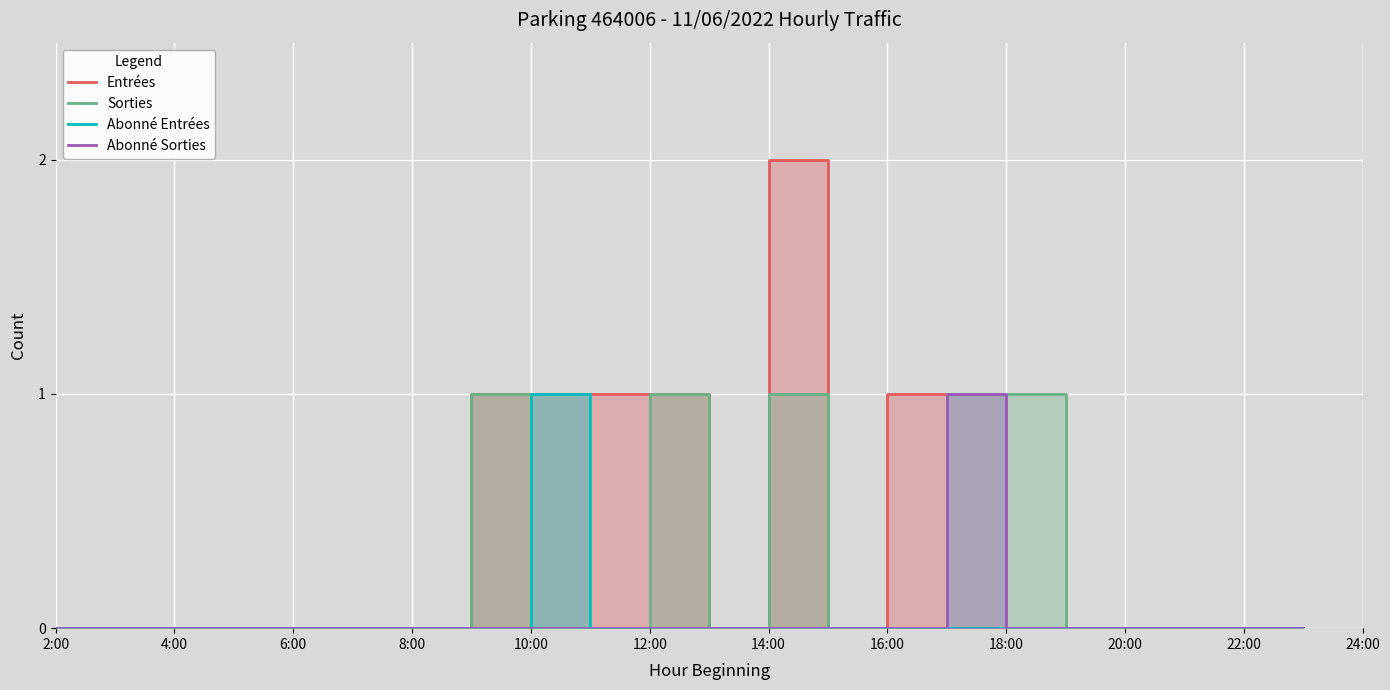

What are all the series names shown in the legend?

Entrées, Sorties, Abonné Entrées, Abonné Sorties